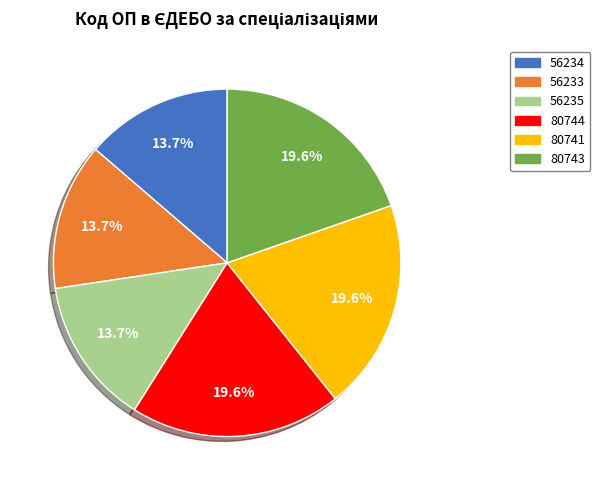

Between 56235 and 80744, which is larger?

80744